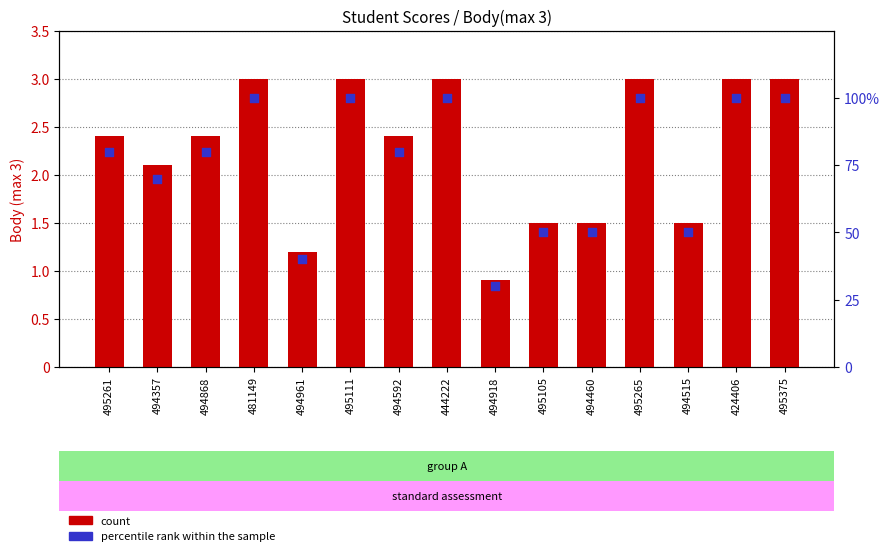

Which series has the widest spread of Y values?

percentile rank within the sample